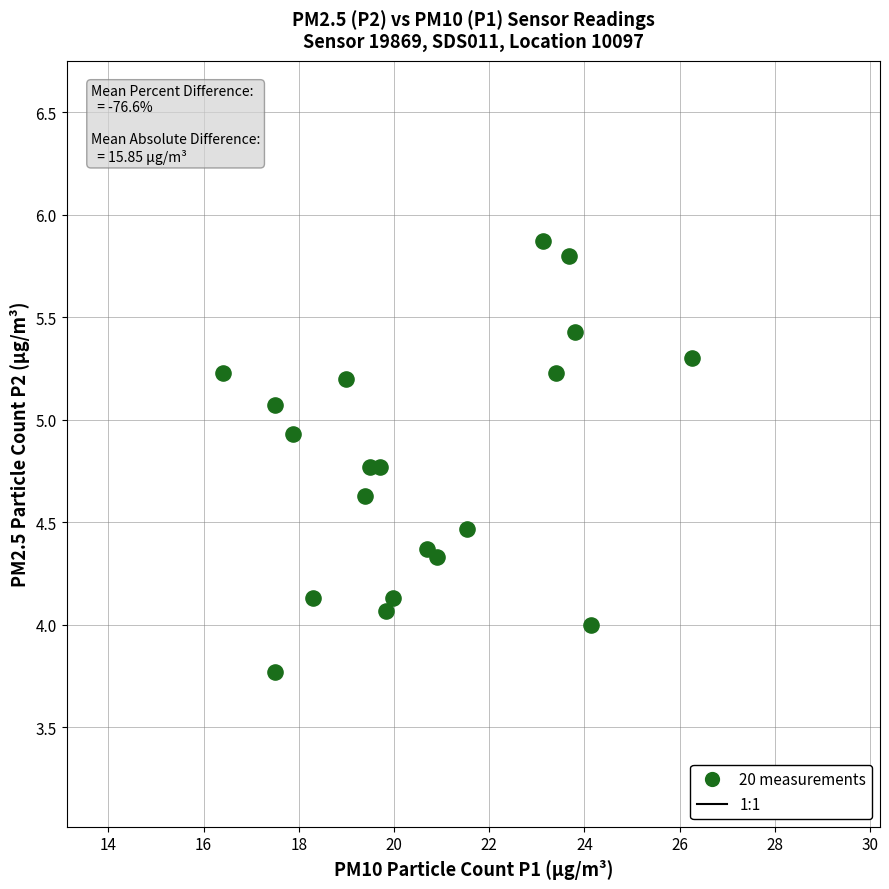

What is the range of X values (max minus min)?

9.9